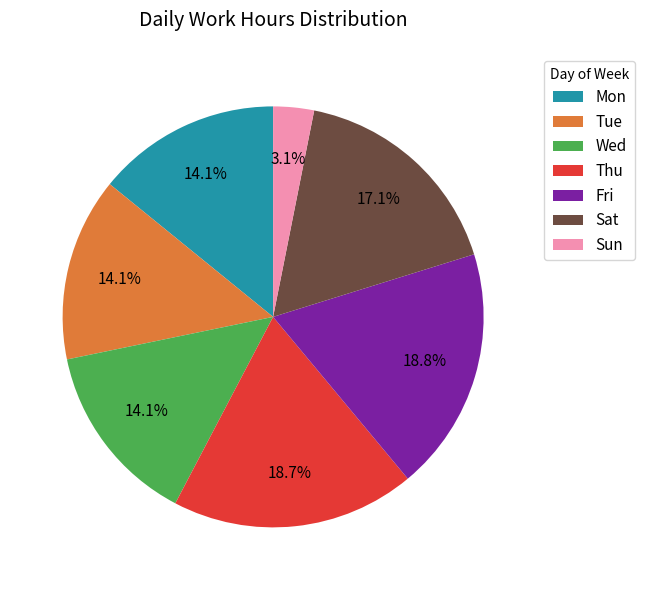

Is there a majority slice in this chart?

No